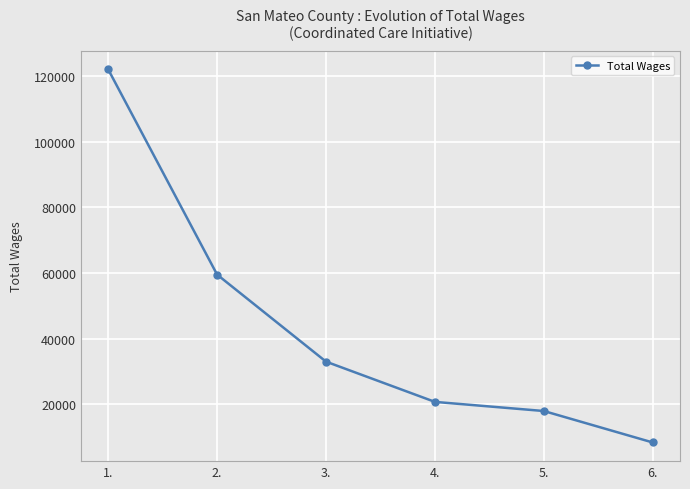

What is the change in value from 1. to 4.?

-101265